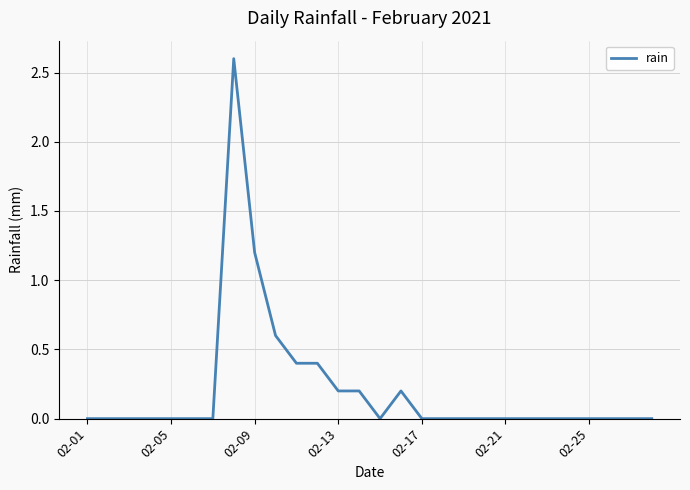

What is the difference between the maximum and minimum values?

2.6